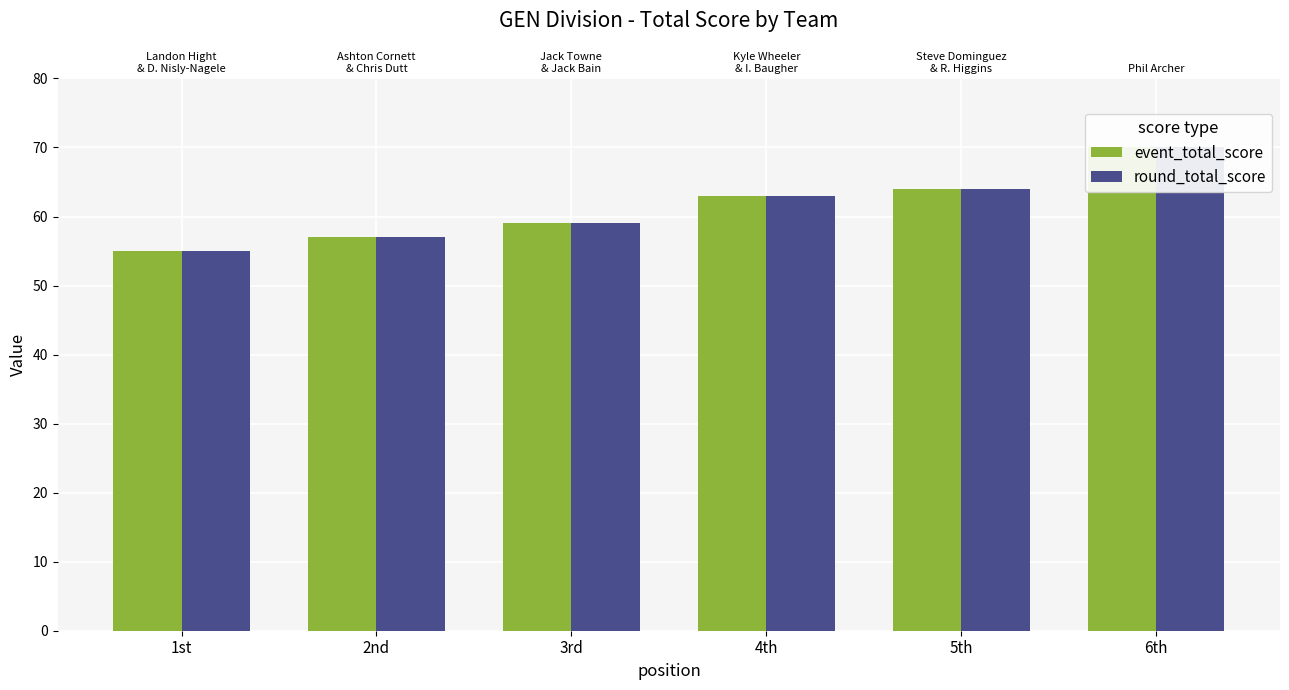

What is the difference between the round_total_score values at 1st and 6th?

15